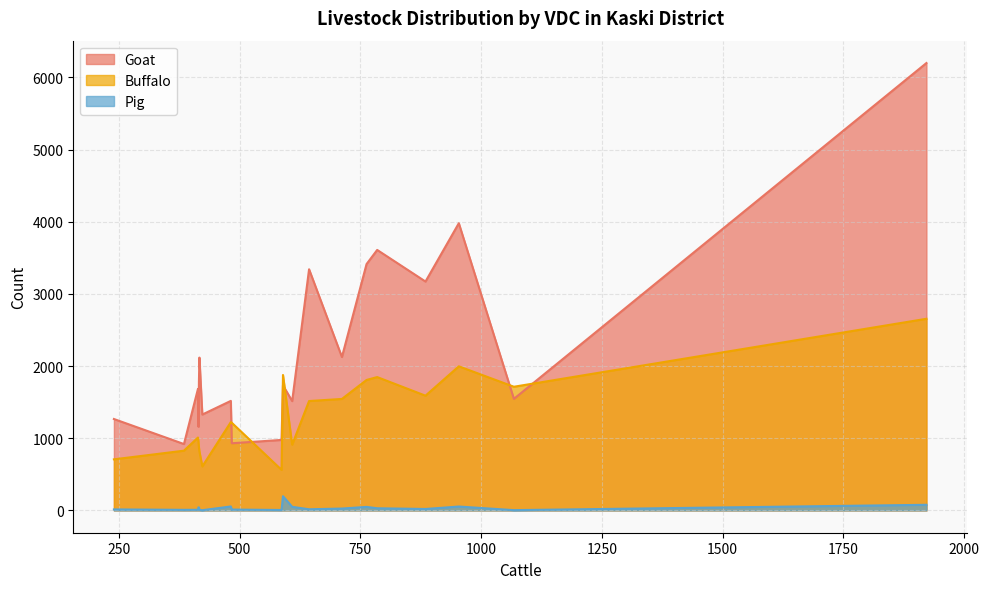

Rank the series by their maximum value, from highest to lowest.

Goat, Buffalo, Pig